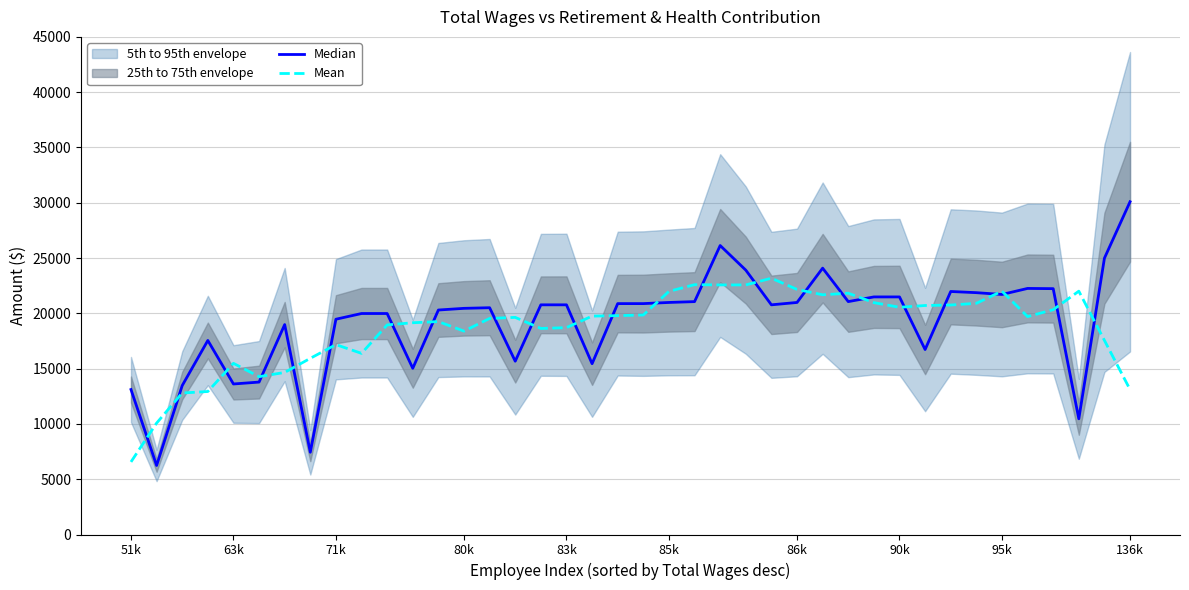

What is the sum of the Median values at 17 and 32?

42746.0